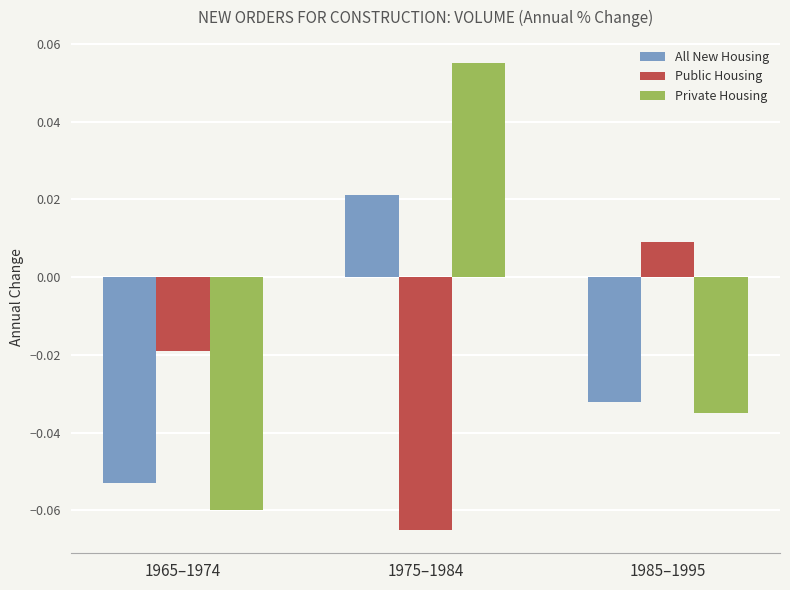

What is the label of the 1st bar from the left?

1965–1974